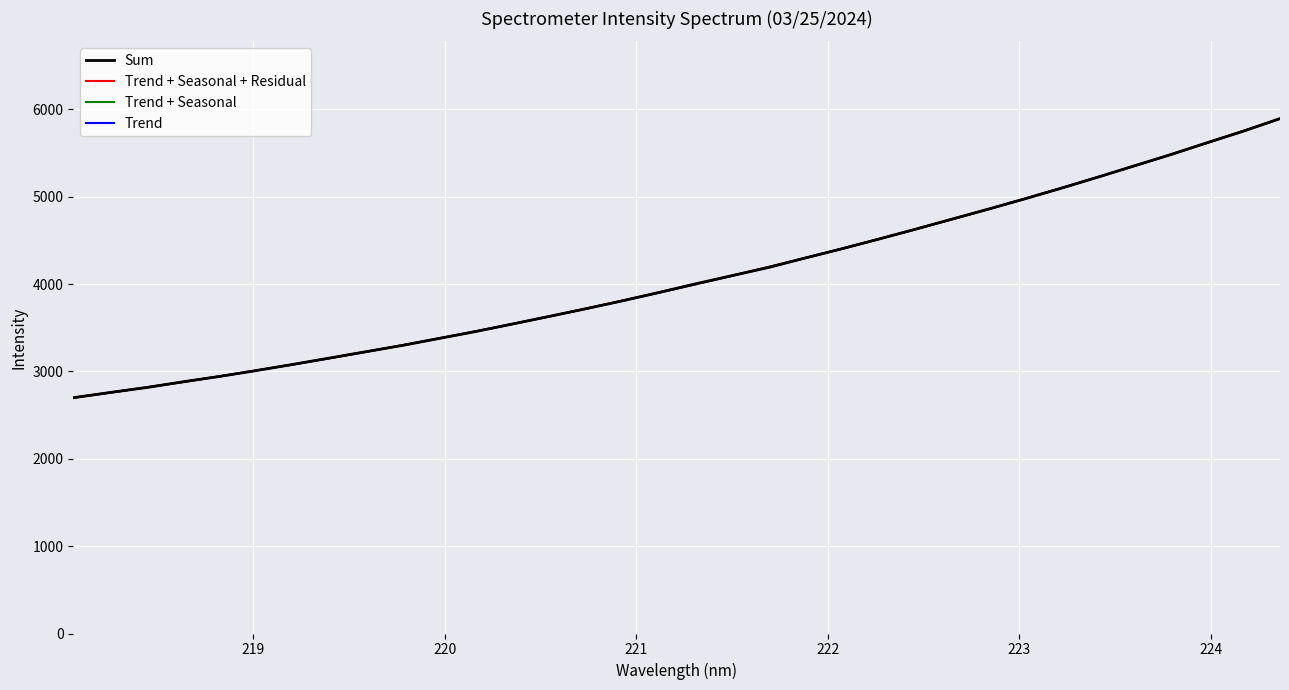

What is the lowest value of the Trend + Seasonal series?

2699.0